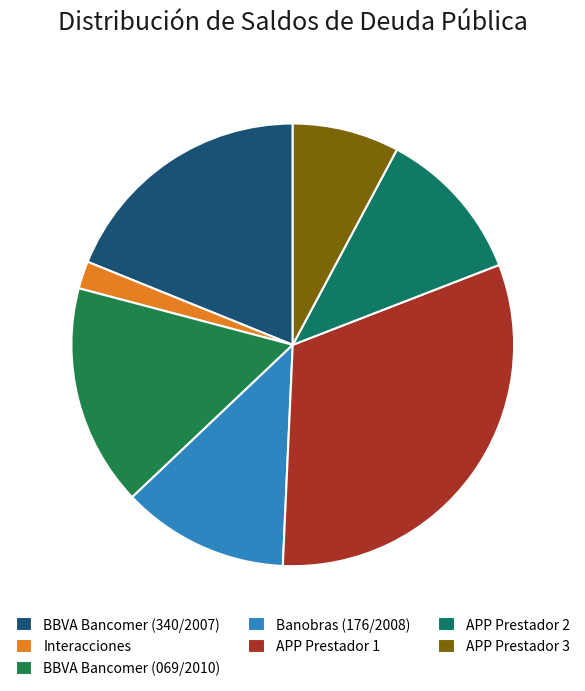

How many slices are in this pie chart?

7